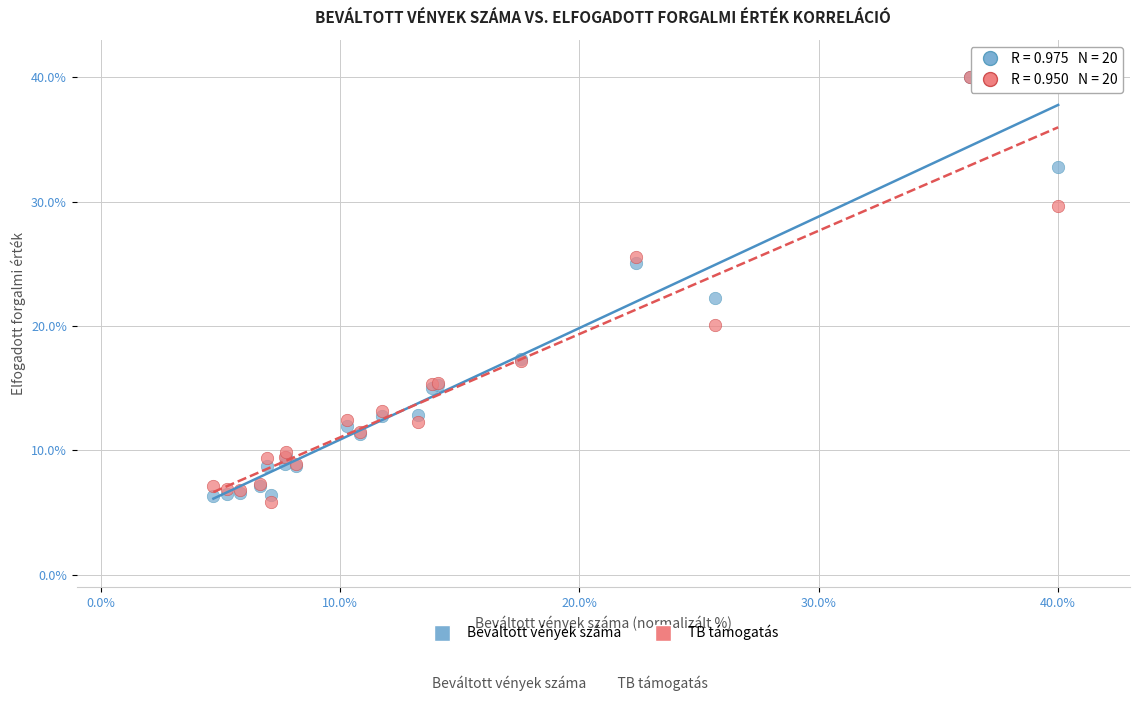

In the Beváltott vények száma series, what Y value is closest to 23?

22.2